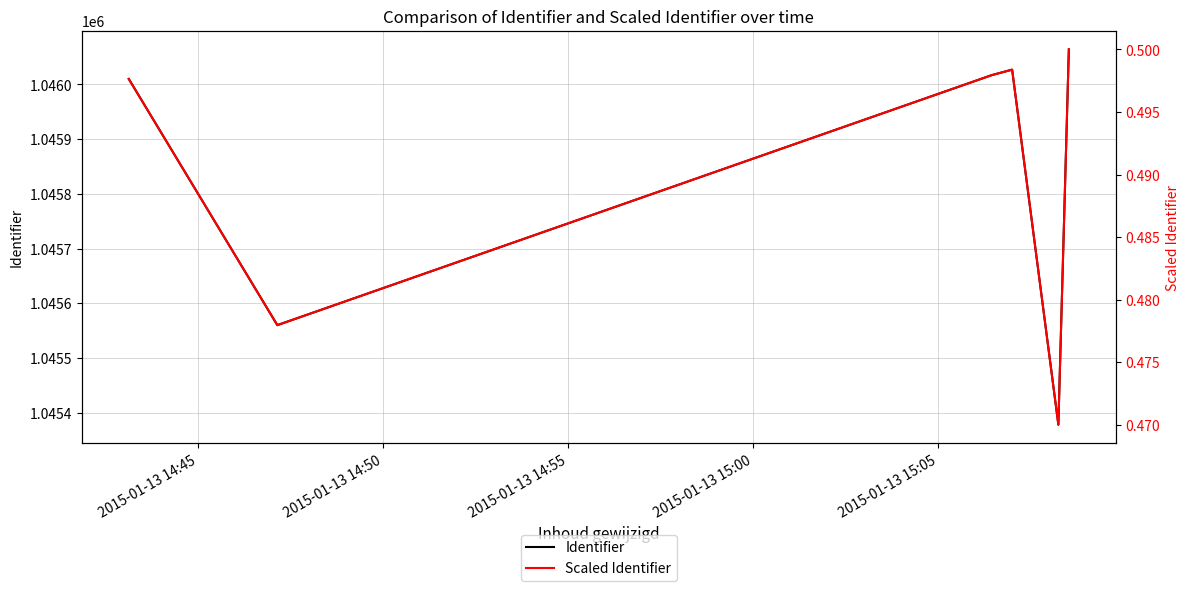

Is the value of Identifier at 5 greater than the value of Scaled Identifier at 2015-01-13 14:50?

Yes